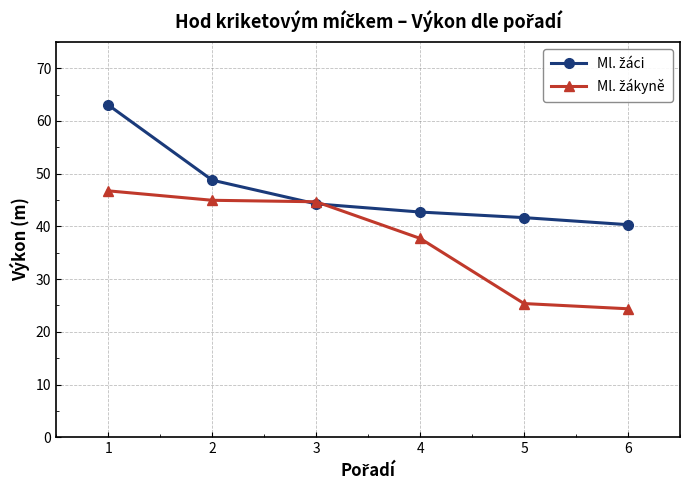

How many lines are shown in the chart?

2